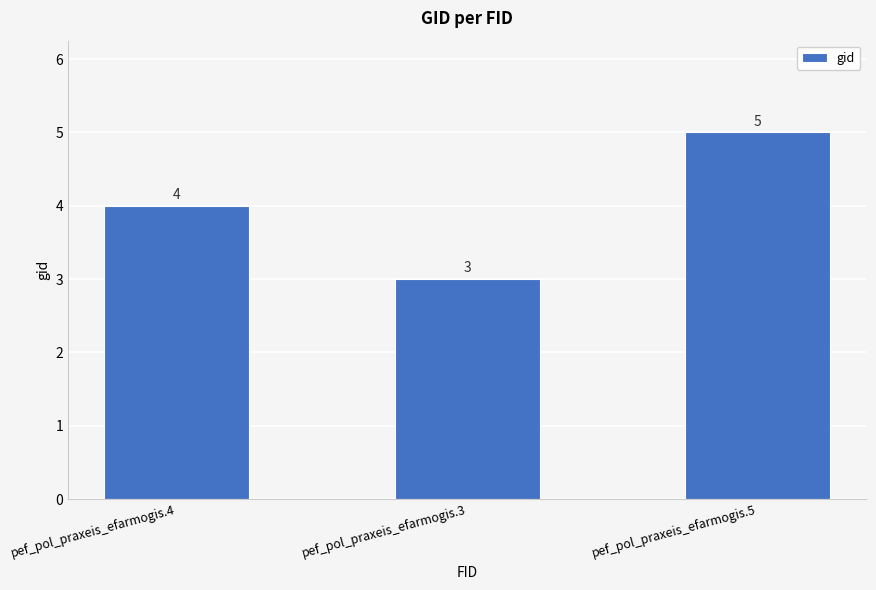

How many bars are there in total?

3